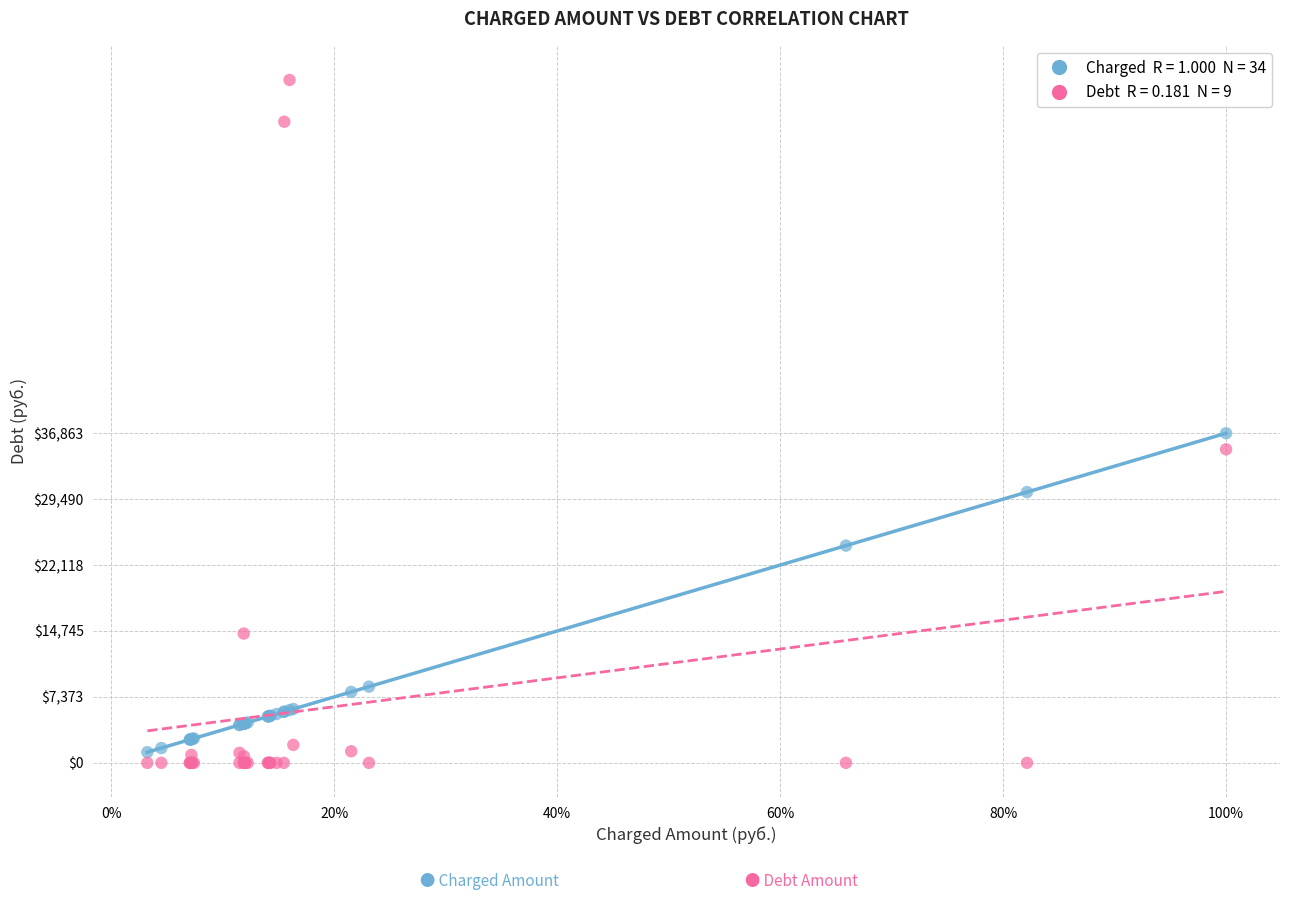

Across all series, what Y value is closest to 38183?

36862.6